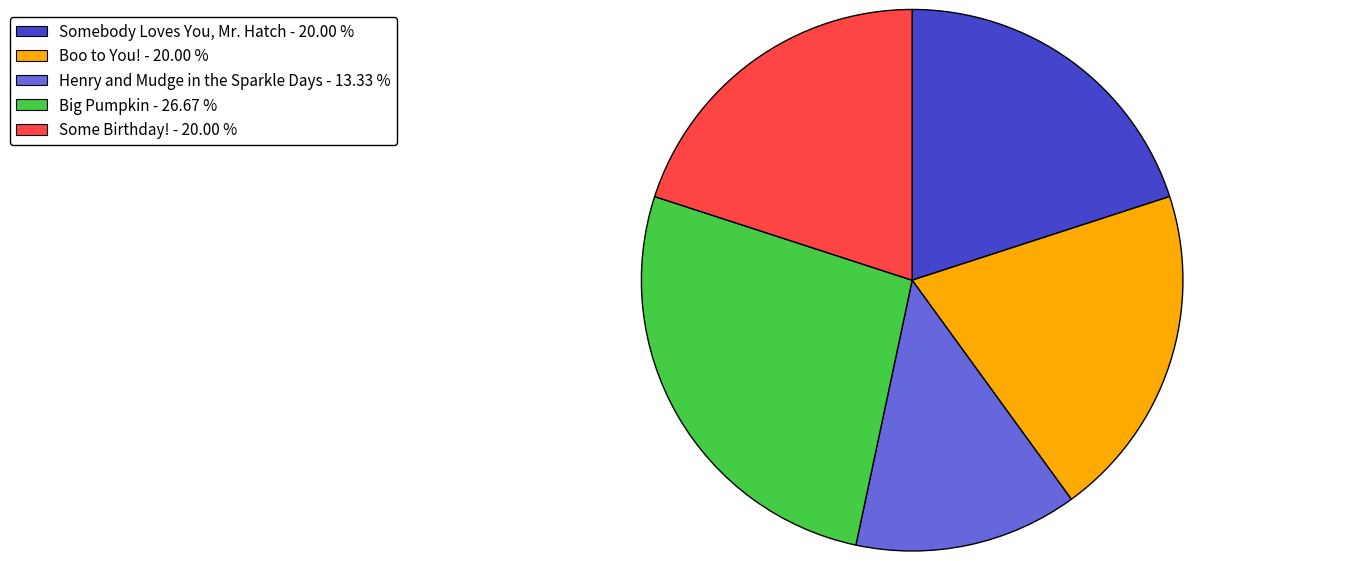

Is the sum of Big Pumpkin - 26.67 % and Boo to You! - 20.00 % greater than half?

No